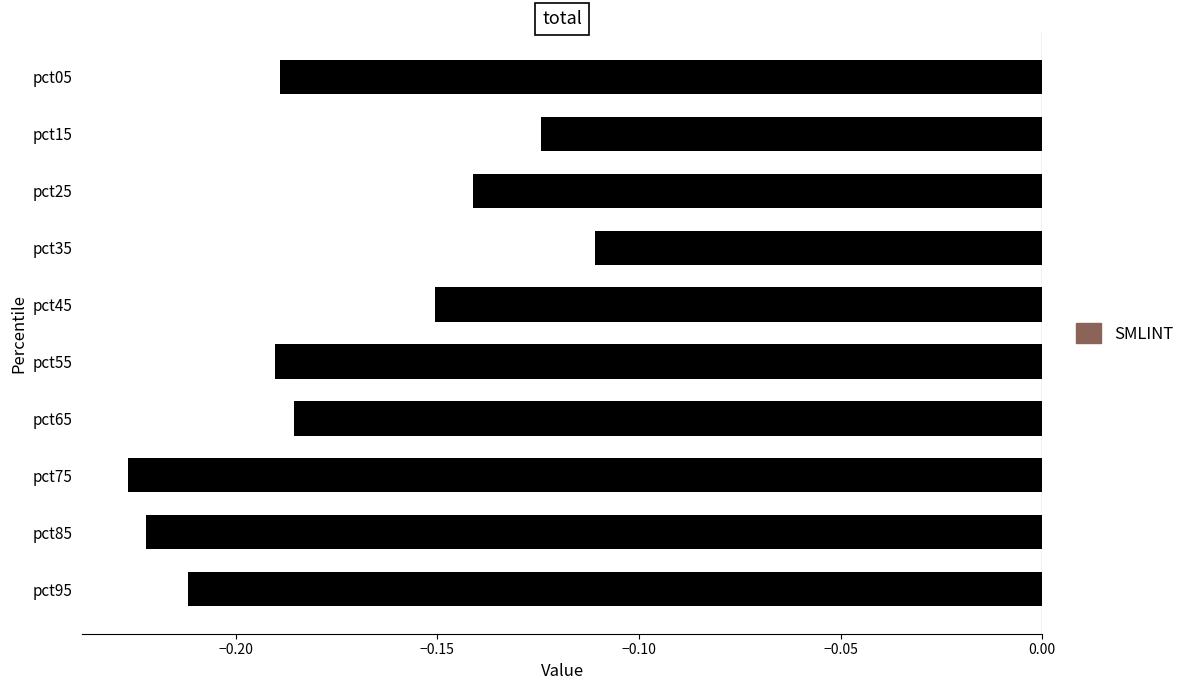

At which category does the chart reach its peak across all series?

pct35